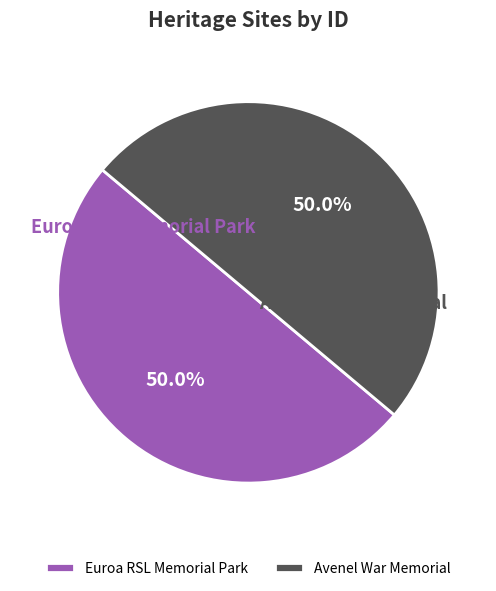

Rank the categories by value from highest to lowest.

Avenel War Memorial, Euroa RSL Memorial Park